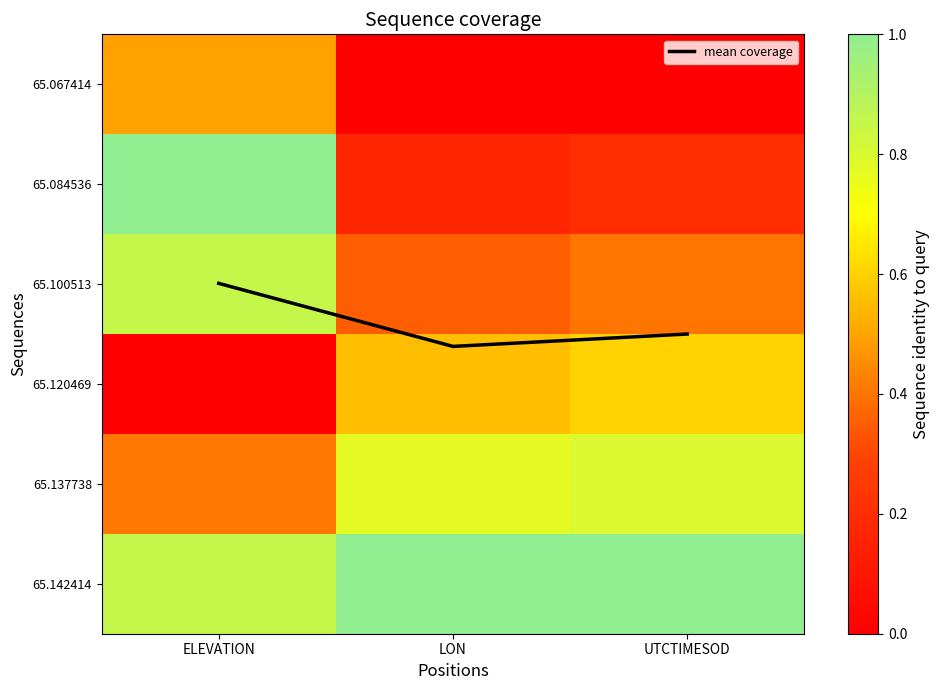

Which series has the largest range (max minus min)?

65.084536